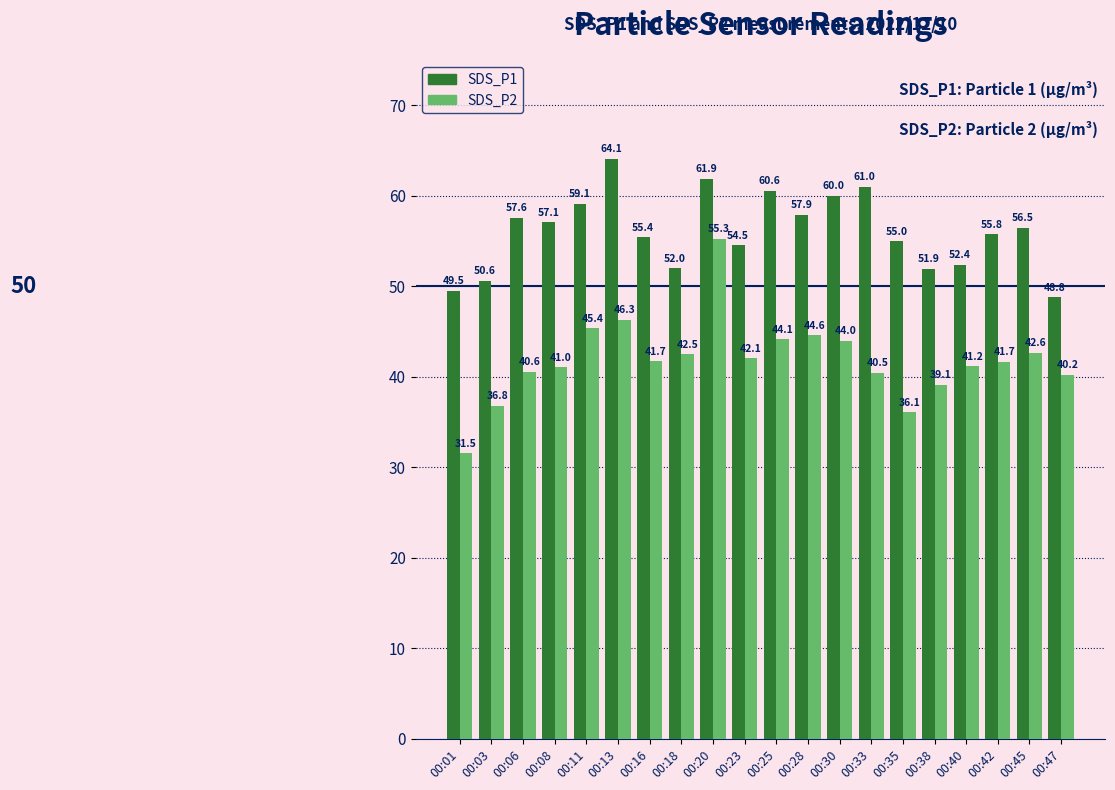

Count the number of data series in this chart.

2